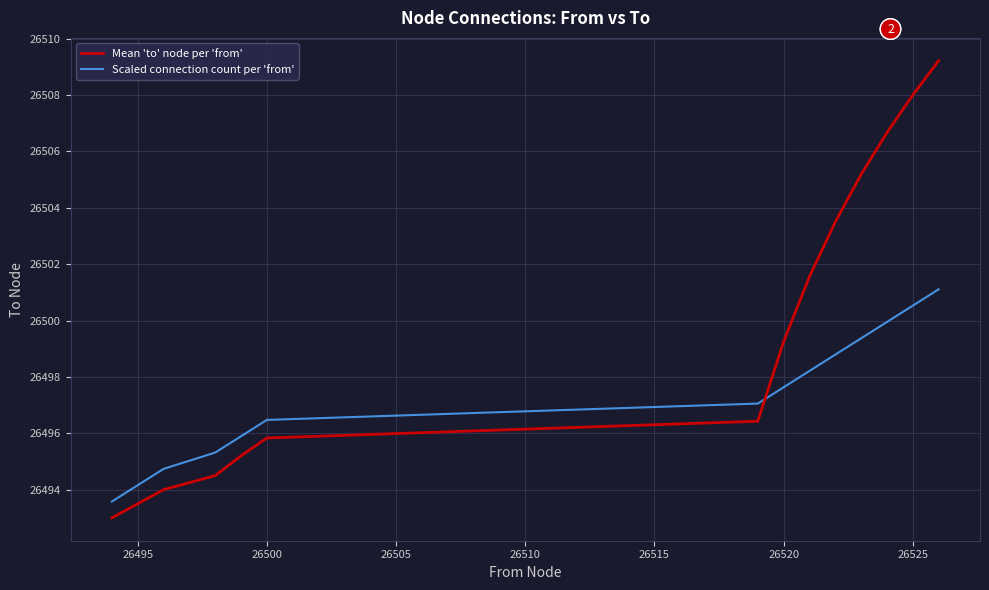

What is the smallest value displayed?

26493.0